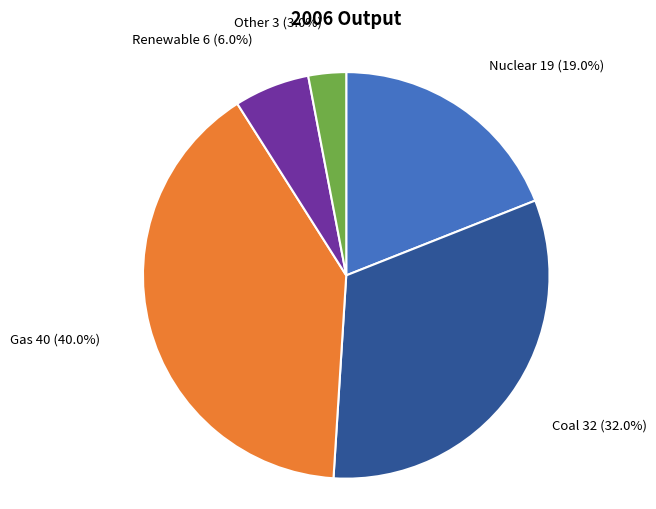

Between Gas and Renewable, which is larger?

Gas